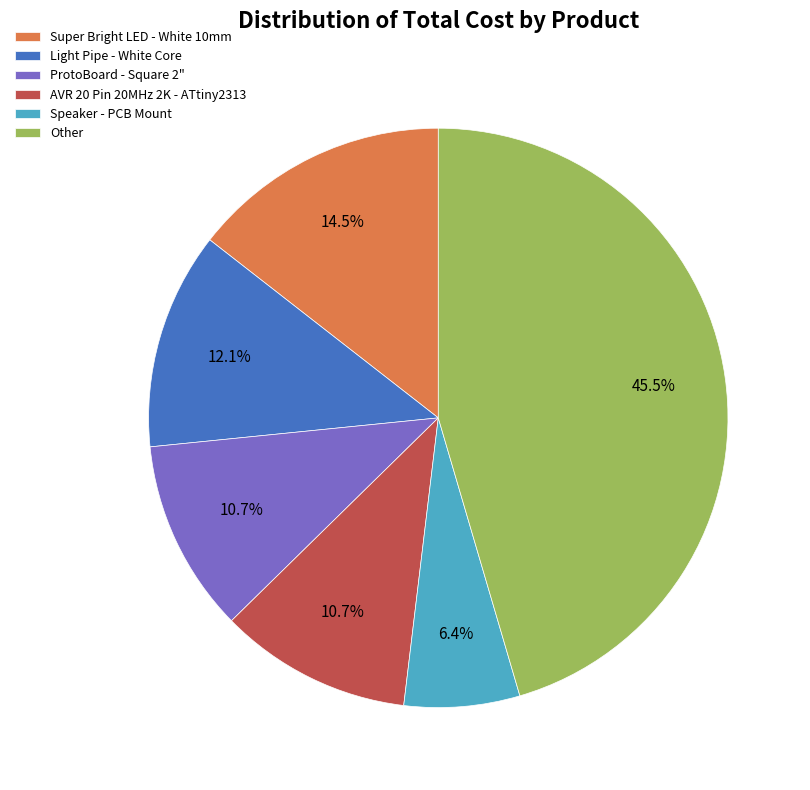

Between Speaker - PCB Mount and AVR 20 Pin 20MHz 2K - ATtiny2313, which is larger?

AVR 20 Pin 20MHz 2K - ATtiny2313